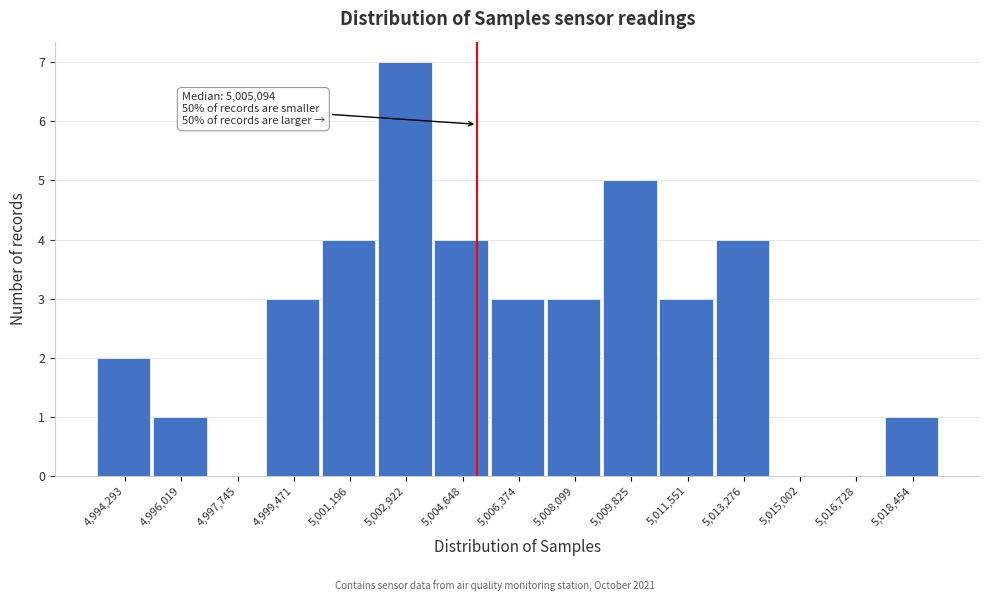

Which range on the x-axis has the tallest bar?

5002000 to 5003800